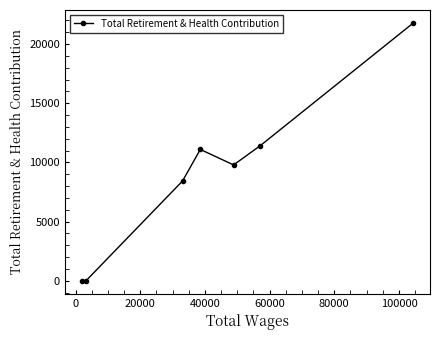

What is the maximum value shown in the chart?

21788